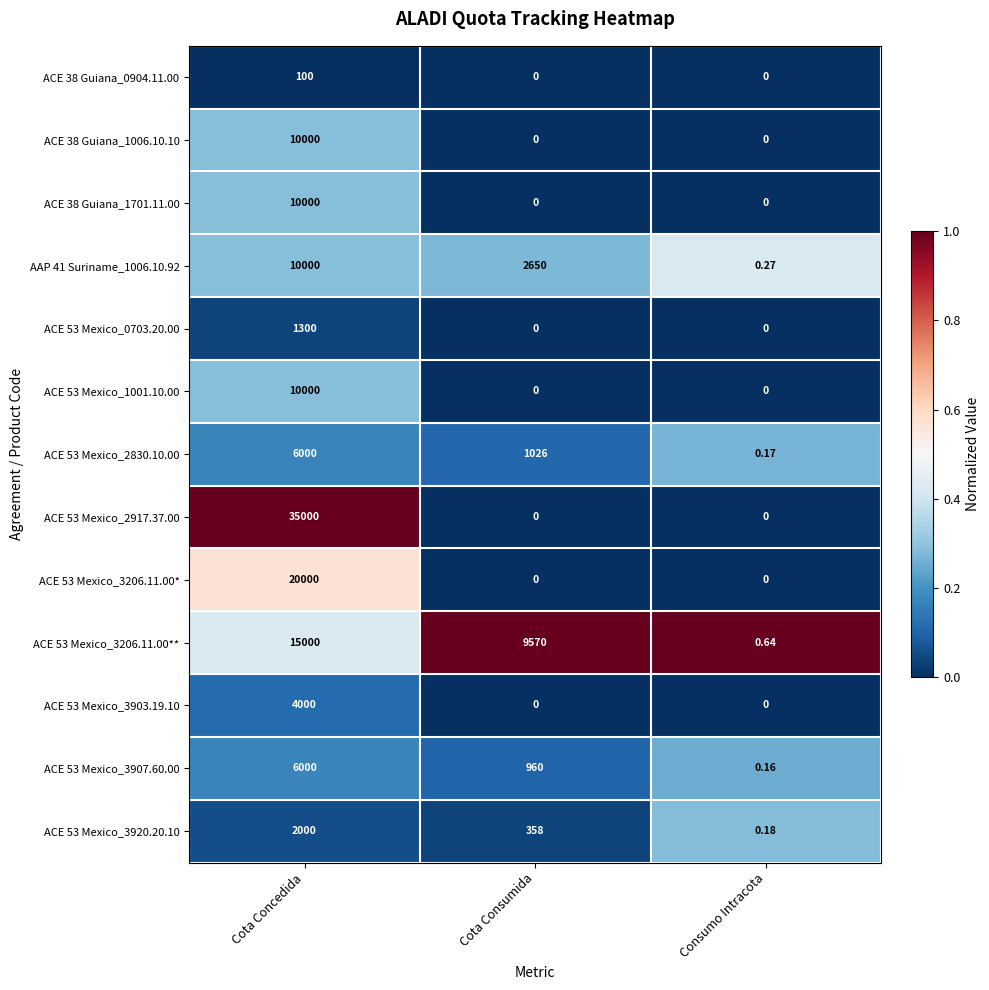

At how many categories does at least one series exceed 0?

3